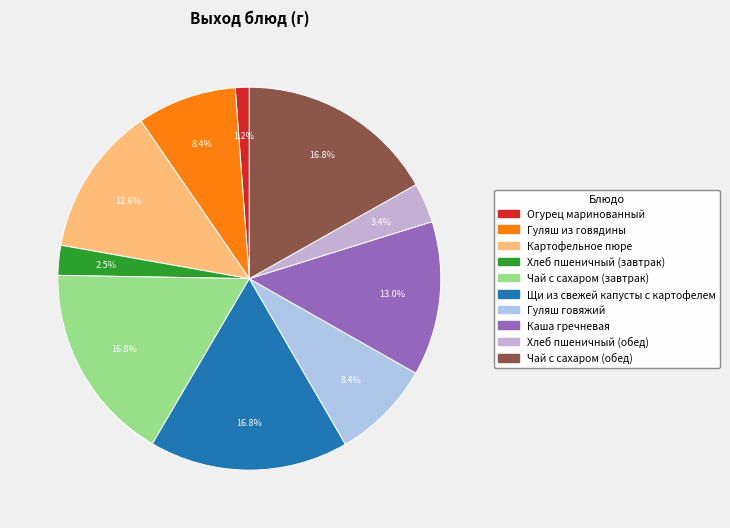

Rank the categories by value from lowest to highest.

Огурец маринованный, Хлеб пшеничный (завтрак), Хлеб пшеничный (обед), Гуляш из говядины, Гуляш говяжий, Картофельное пюре, Каша гречневая, Чай с сахаром (завтрак), Щи из свежей капусты с картофелем, Чай с сахаром (обед)